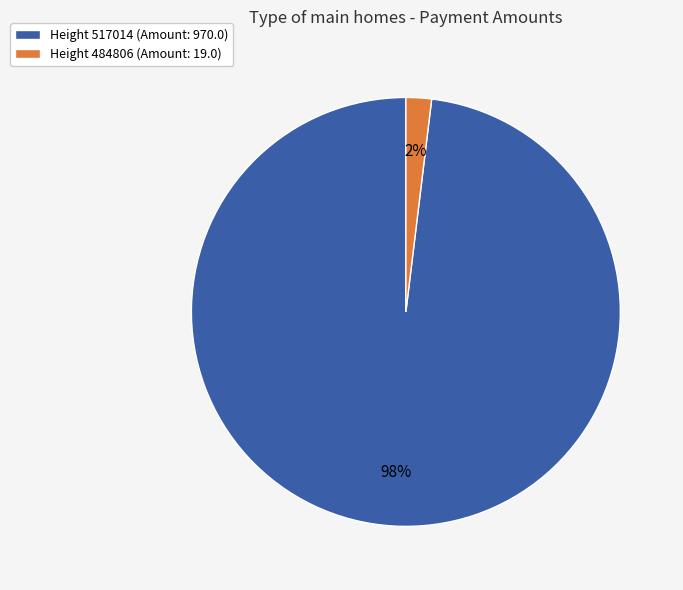

Which slice is the largest?

Height 517014 (Amount: 970.0)